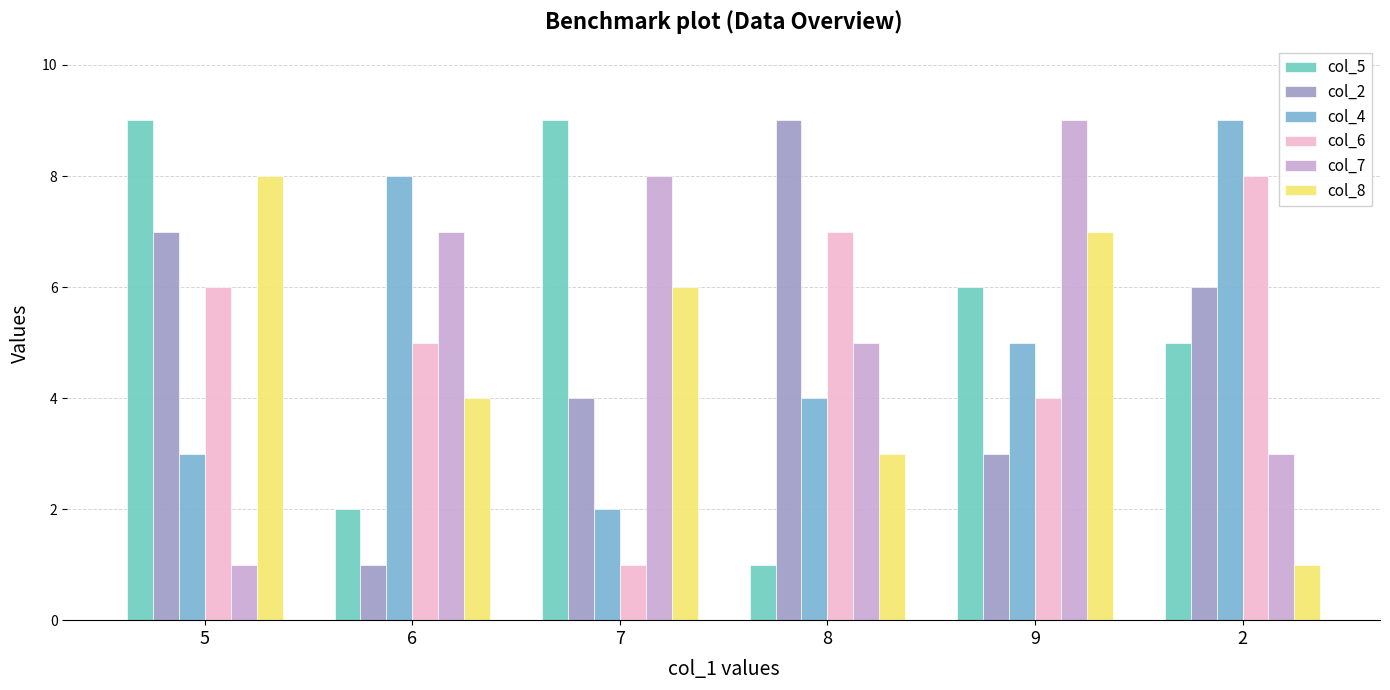

Reading left to right, what are all the values shown in this chart?

col_5: 5=9	6=2	7=9	8=1	9=6	2=5
col_2: 5=7	6=1	7=4	8=9	9=3	2=6
col_4: 5=3	6=8	7=2	8=4	9=5	2=9
col_6: 5=6	6=5	7=1	8=7	9=4	2=8
col_7: 5=1	6=7	7=8	8=5	9=9	2=3
col_8: 5=8	6=4	7=6	8=3	9=7	2=1